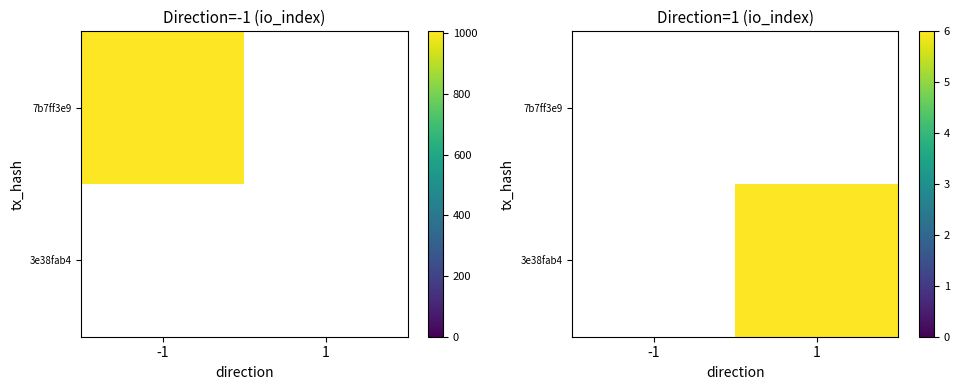

Rank the series by their maximum value, from lowest to highest.

7b7ff3e9, 3e38fab4